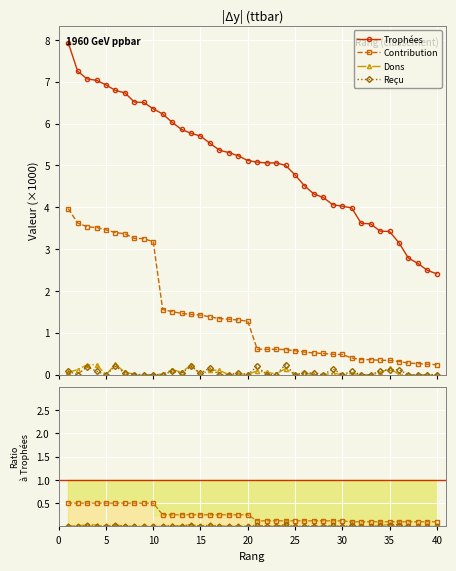

How many Reçu values are between 0 and 1?

40